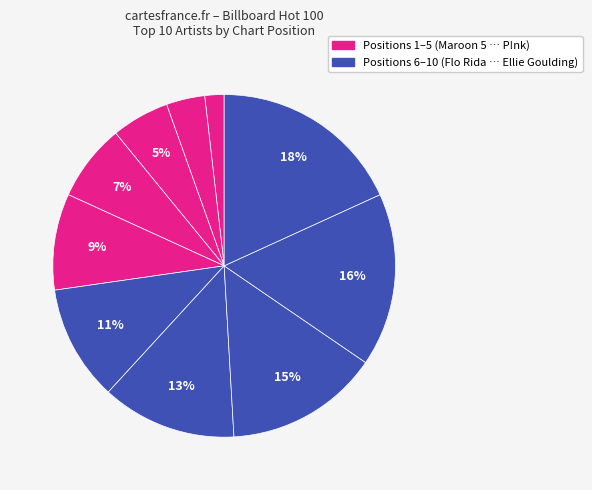

How many slices are in this pie chart?

10